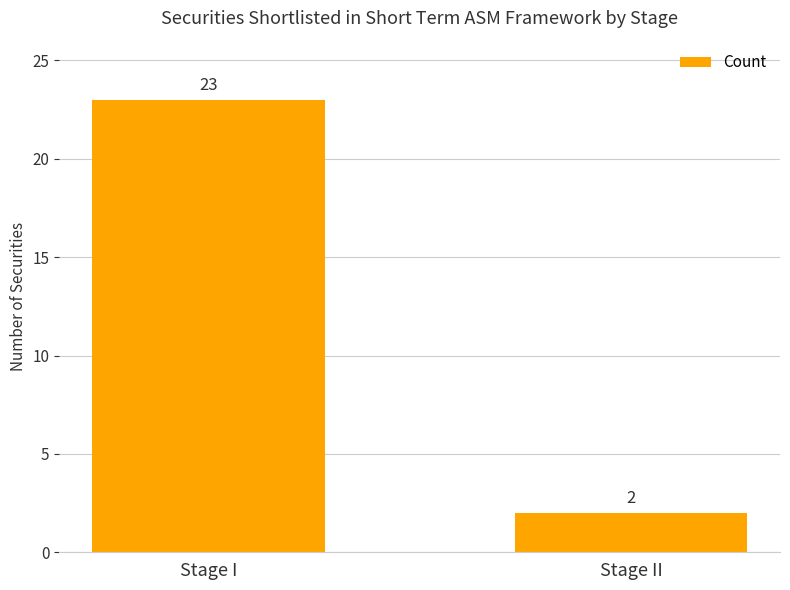

What is the ratio of the value at Stage I to the value at Stage II?

11.5